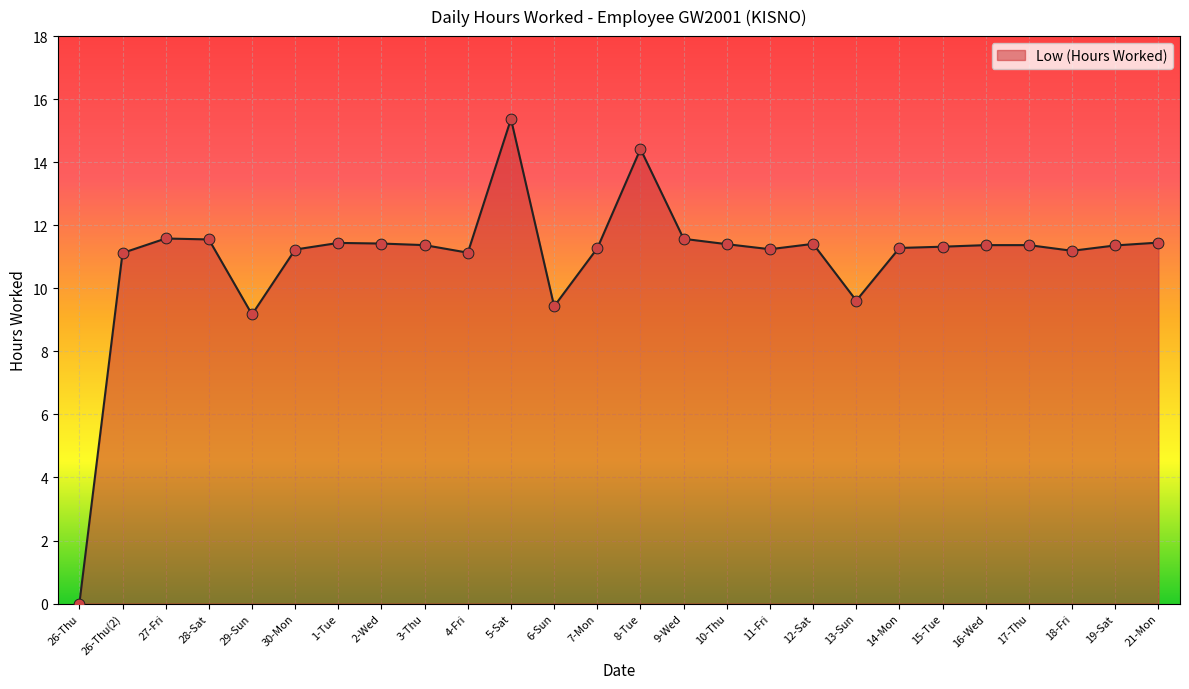

Between 29-Sun and 4-Fri, which is larger?

4-Fri